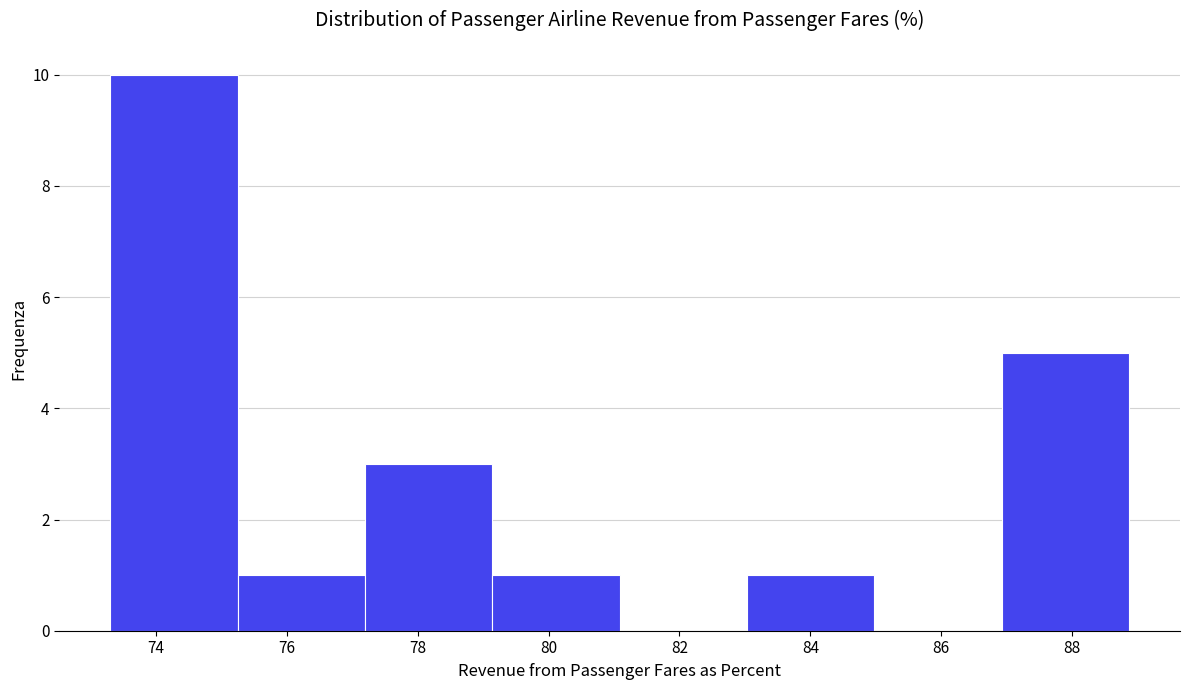

Reading left to right, list every bar in this chart as the range it spans on the x-axis followed by its height. Neither the bar edges nor the heights are printed on the chart, so give them approximately, as read against the axes.

73.4 to 75.2: 10
75.2 to 77.2: 1
77.2 to 79.2: 3
79.2 to 81.0: 1
81.0 to 83.0: 0
83.0 to 85.0: 1
85.0 to 87.0: 0
87.0 to 88.8: 5